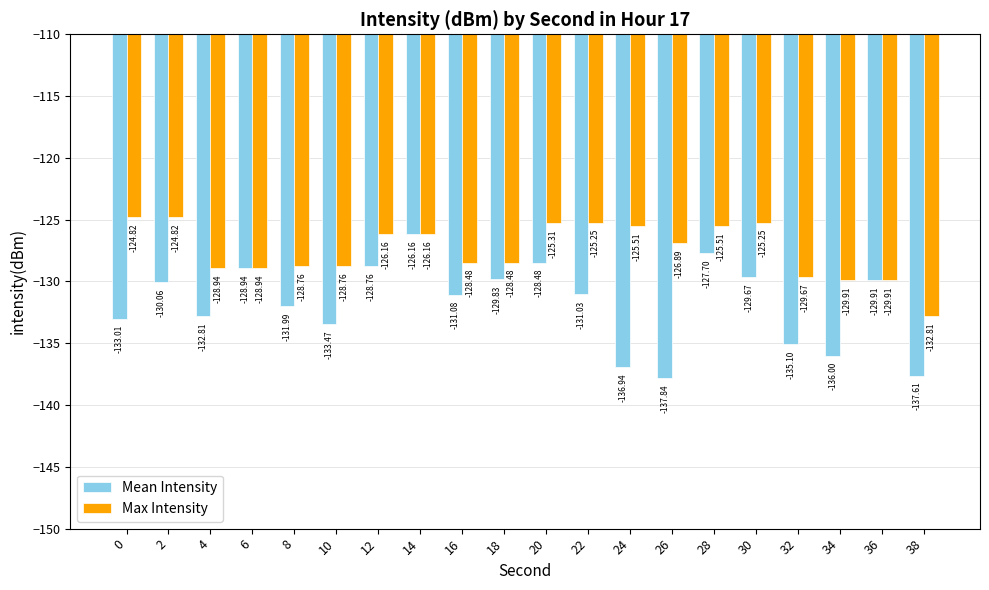

Which series changed the most between 16 and 30?

Max Intensity